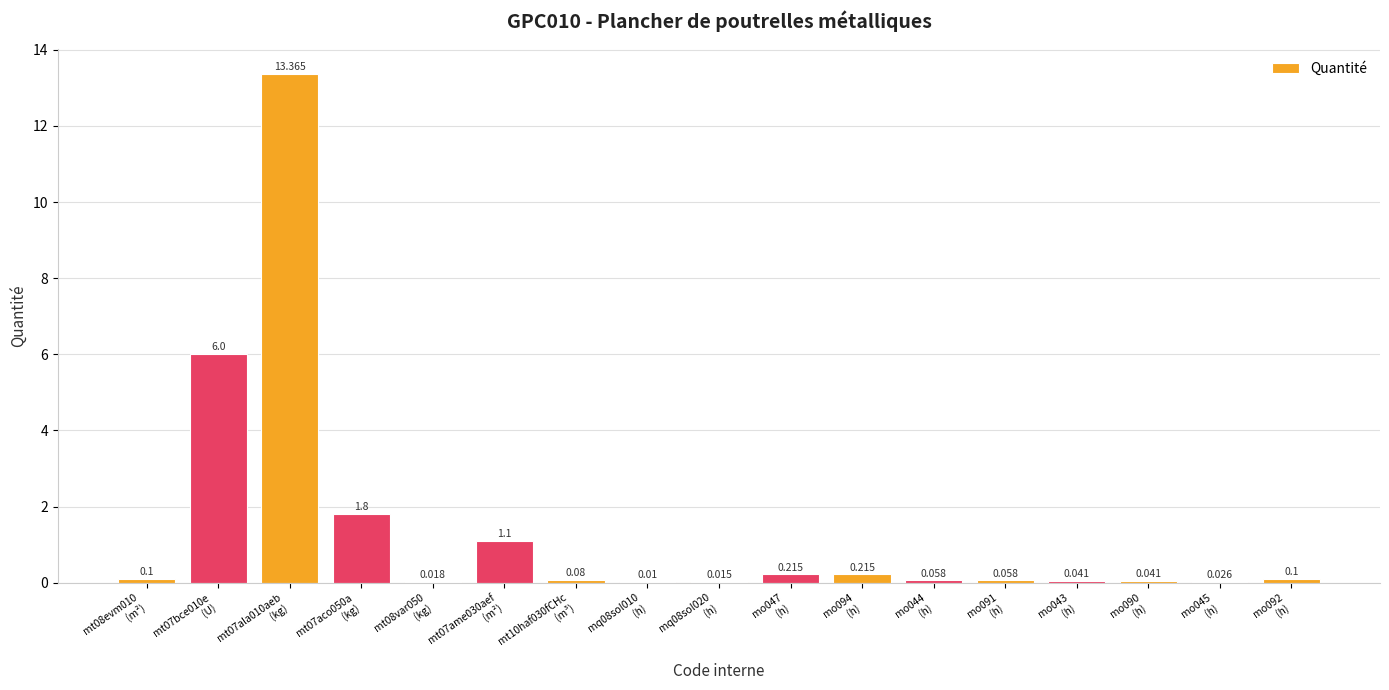

Count the number of data series in this chart.

1